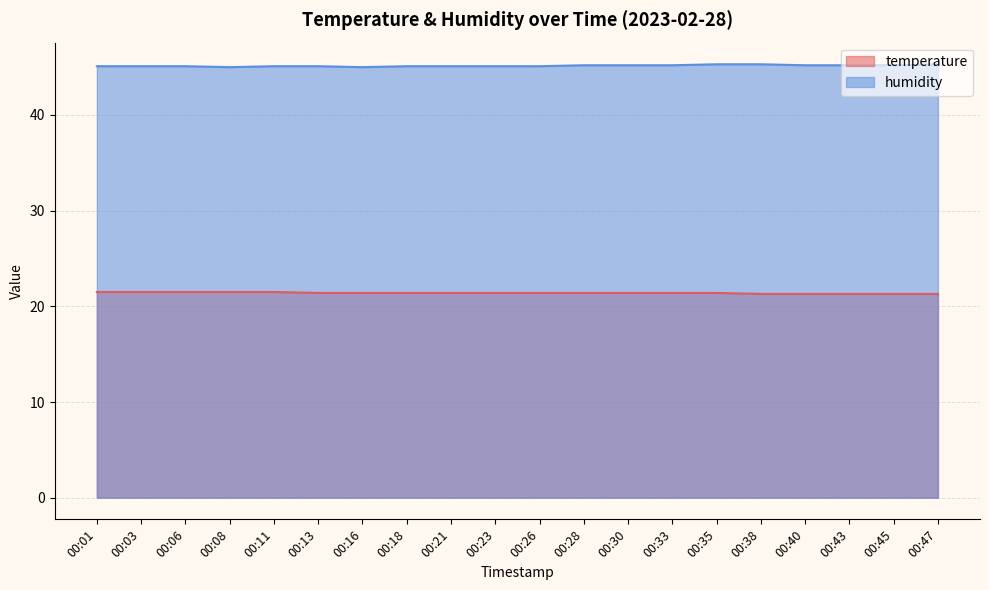

What is the value of the temperature point at the 19th from the left?

21.3